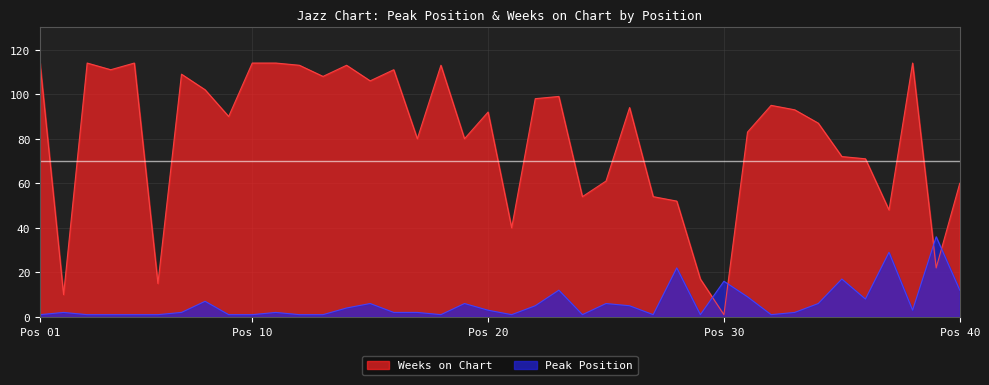

List the series in order of their overall mean, lowest first.

Peak Position, Weeks on Chart